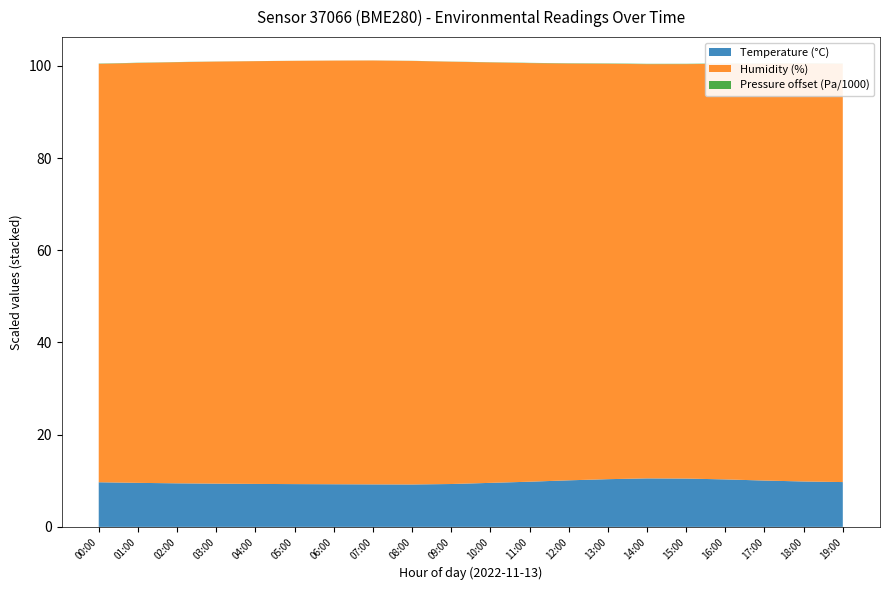

What is the highest value of the Temperature (°C) series?

10.5